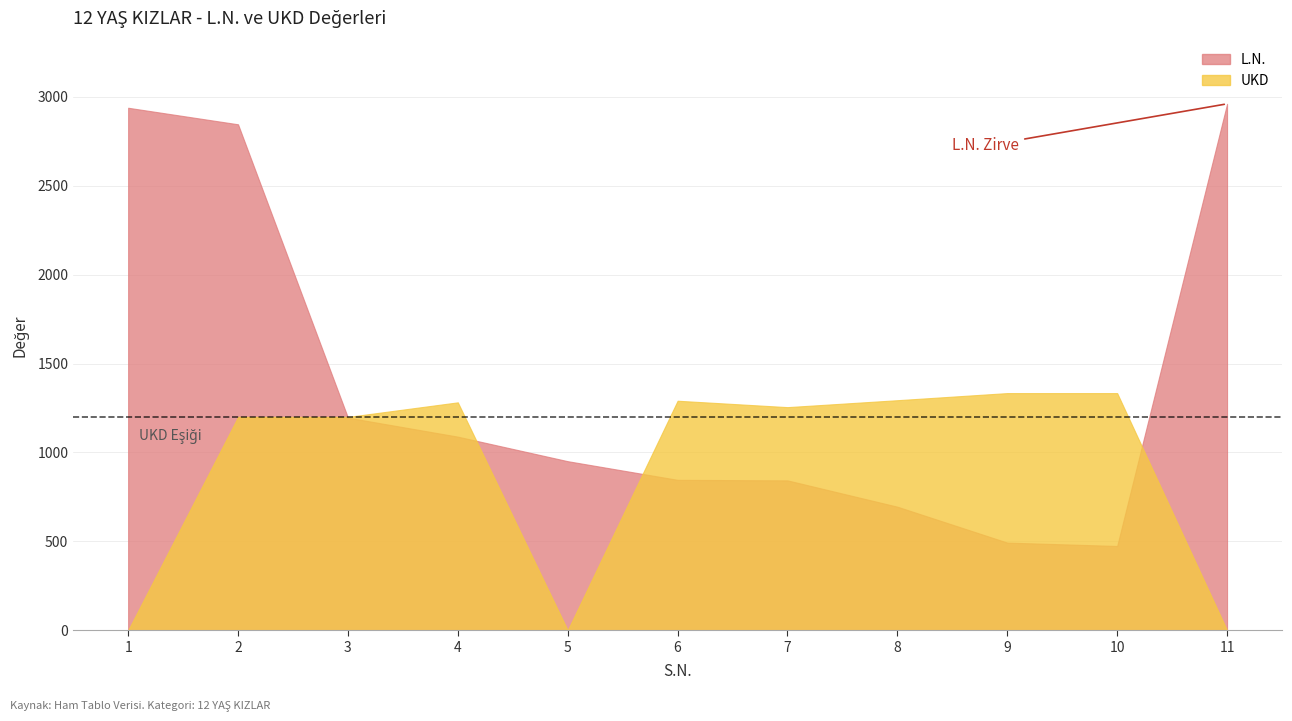

Which label corresponds to the smallest value in the chart?

1